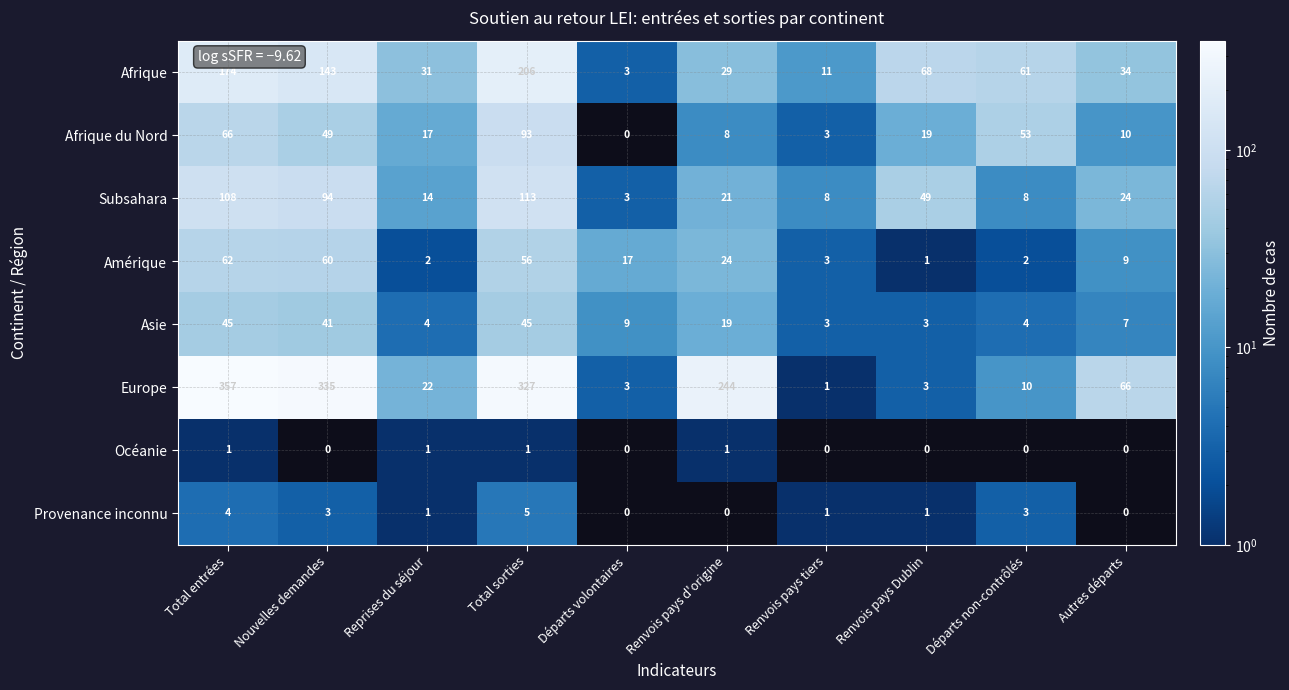

Which category has the lowest value in the Afrique du Nord series?

Départs volontaires